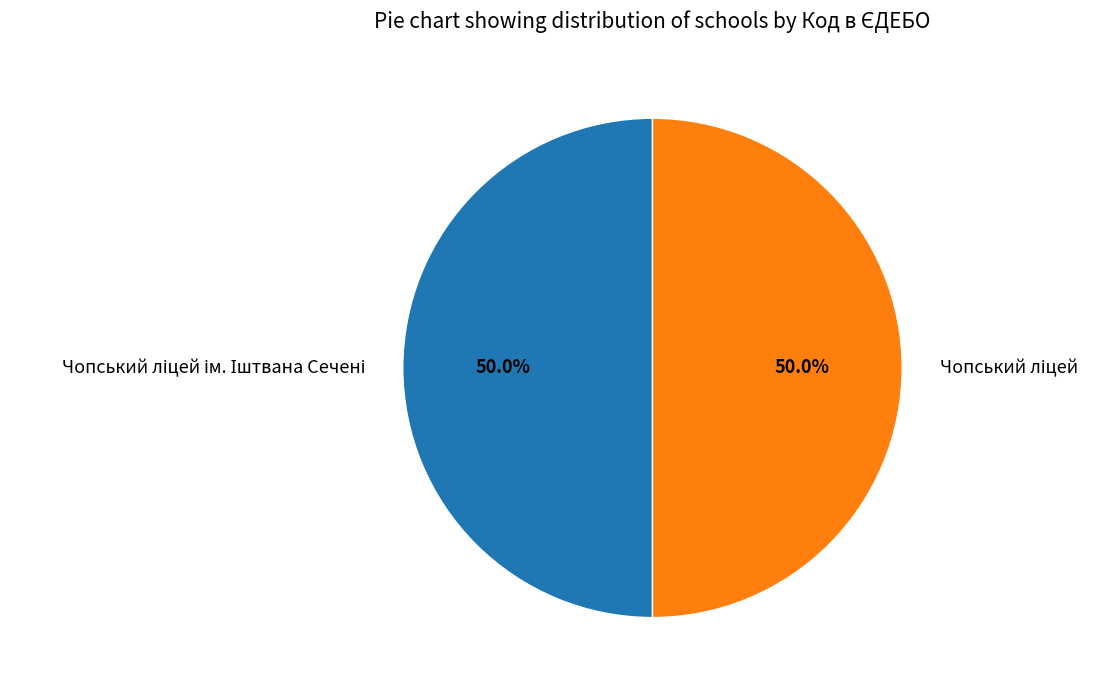

What percentage is the Чопський ліцей ім. Іштвана Сечені slice, to the nearest percent?

50%